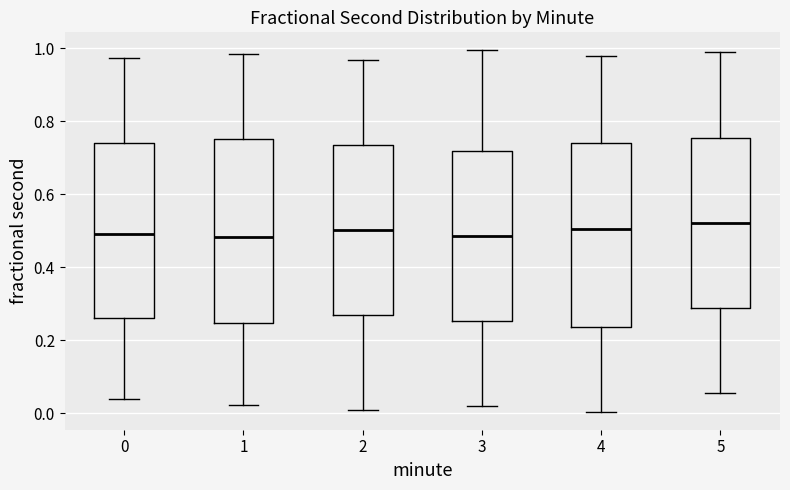

Where does the median line of the box at x = 0 sit on the y-axis? The values are not printed on the chart, so give them approximately, as read against the axis.

0.50